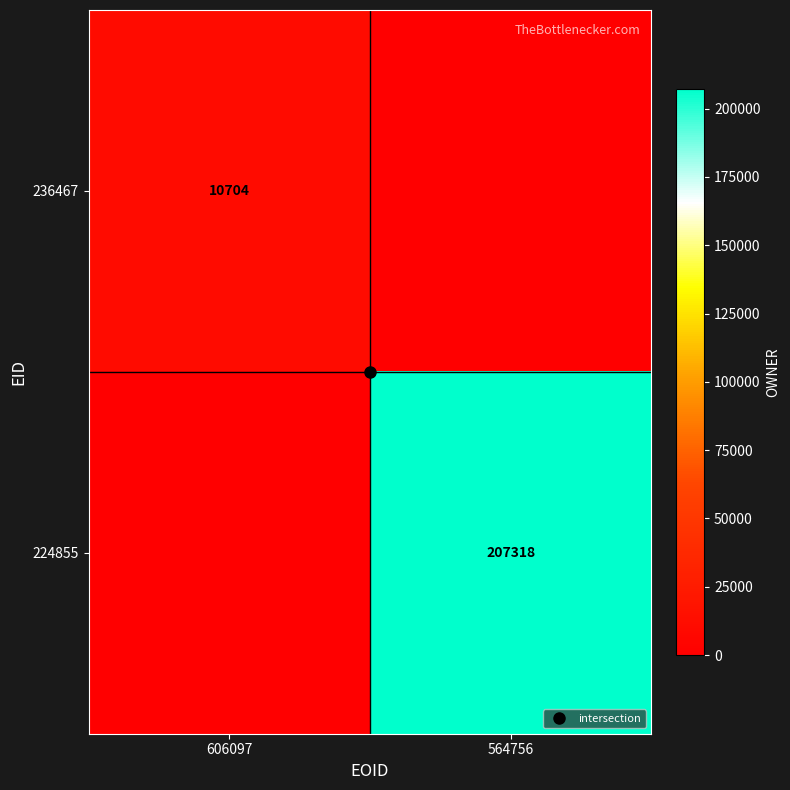

What is the spread (max minus min) of values at 606097?

10704